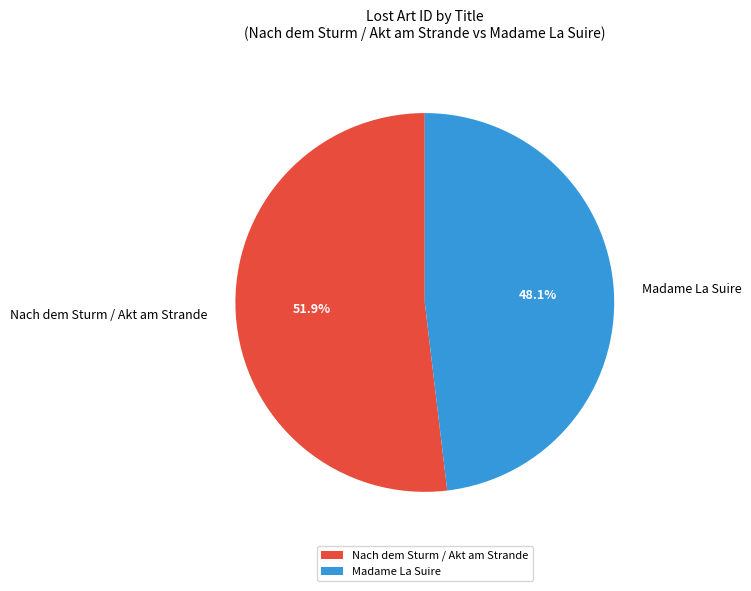

To the nearest percent, what is the difference between the Nach dem Sturm / Akt am Strande and Madame La Suire slice percentages?

4%